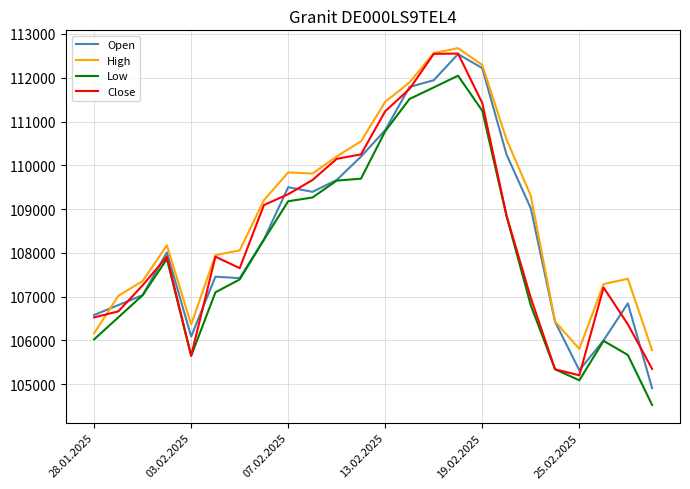

Which series has the largest total across all categories?

High